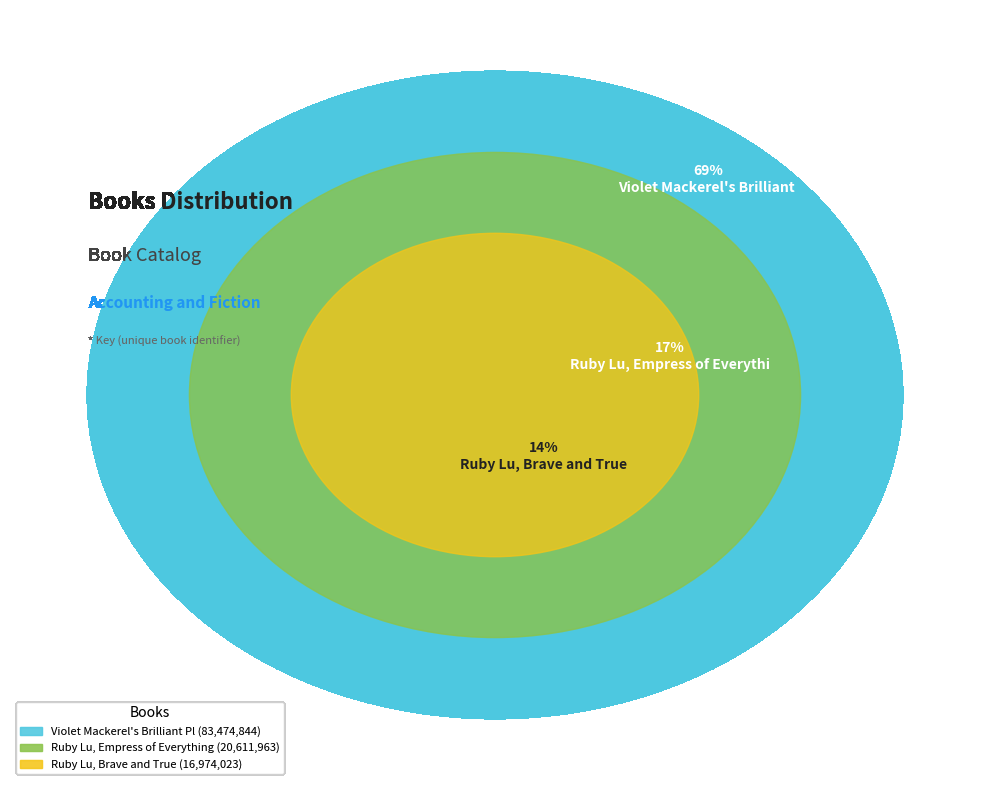

Rank the categories by value from highest to lowest.

Violet Mackerel's Brilliant Plot, Ruby Lu, Empress of Everything, Ruby Lu, Brave and True